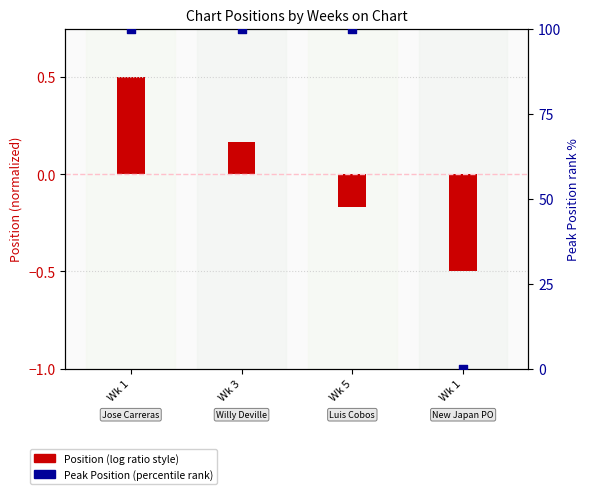

Which series has the largest total across all categories?

Peak Position (percentile)